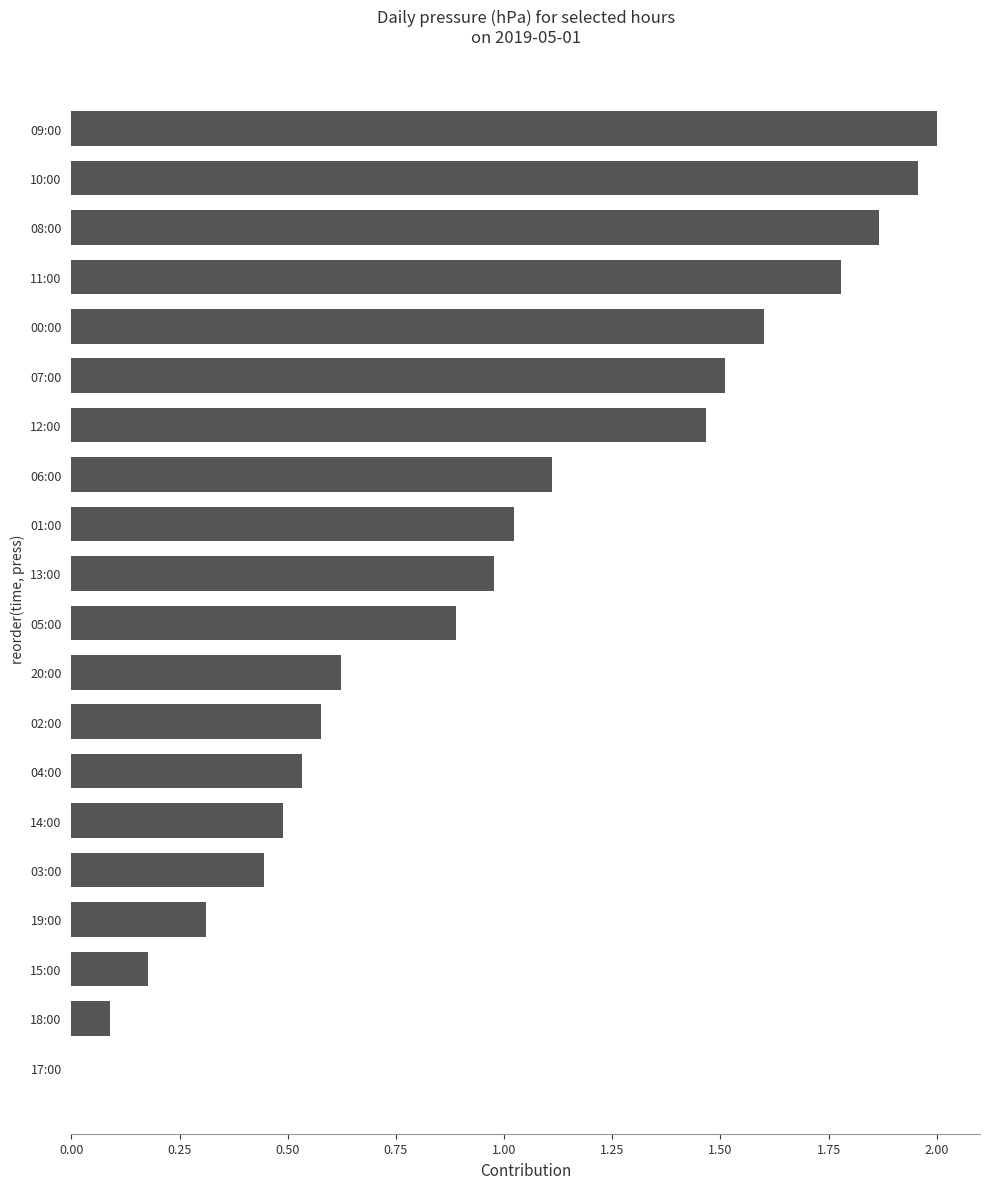

True or false: the data shows 3.4 at 10:00.

False